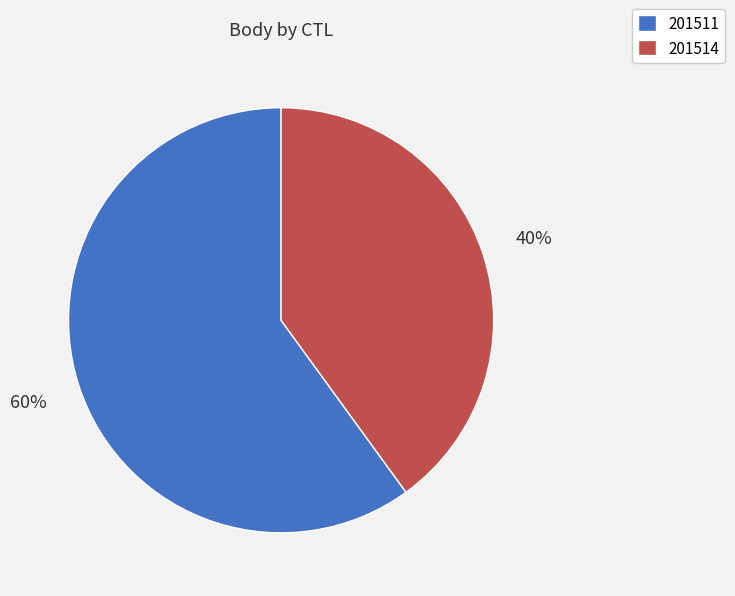

Rank the categories by value from highest to lowest.

201511, 201514